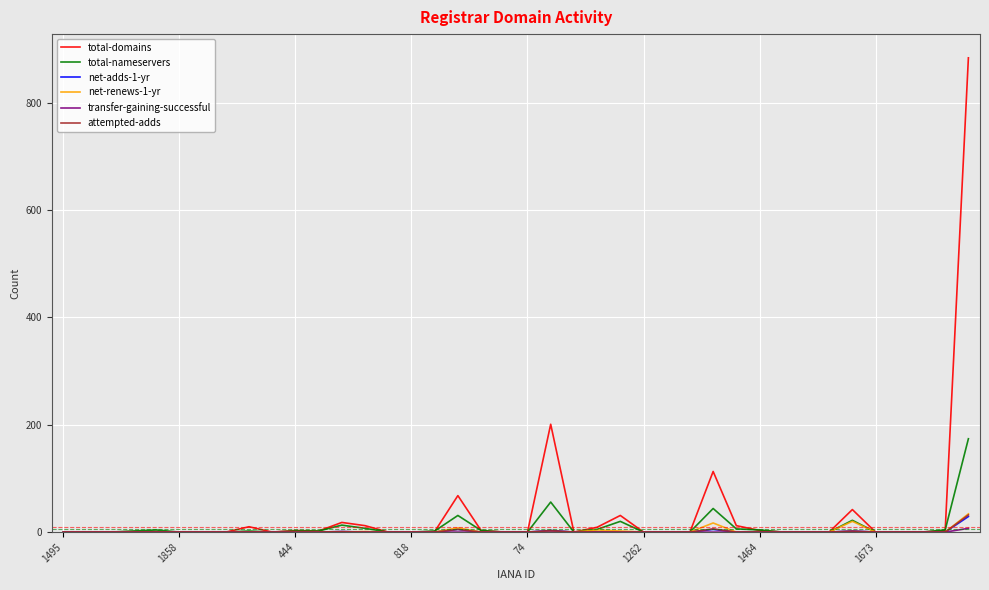

What is the highest value of the total-domains series?

884